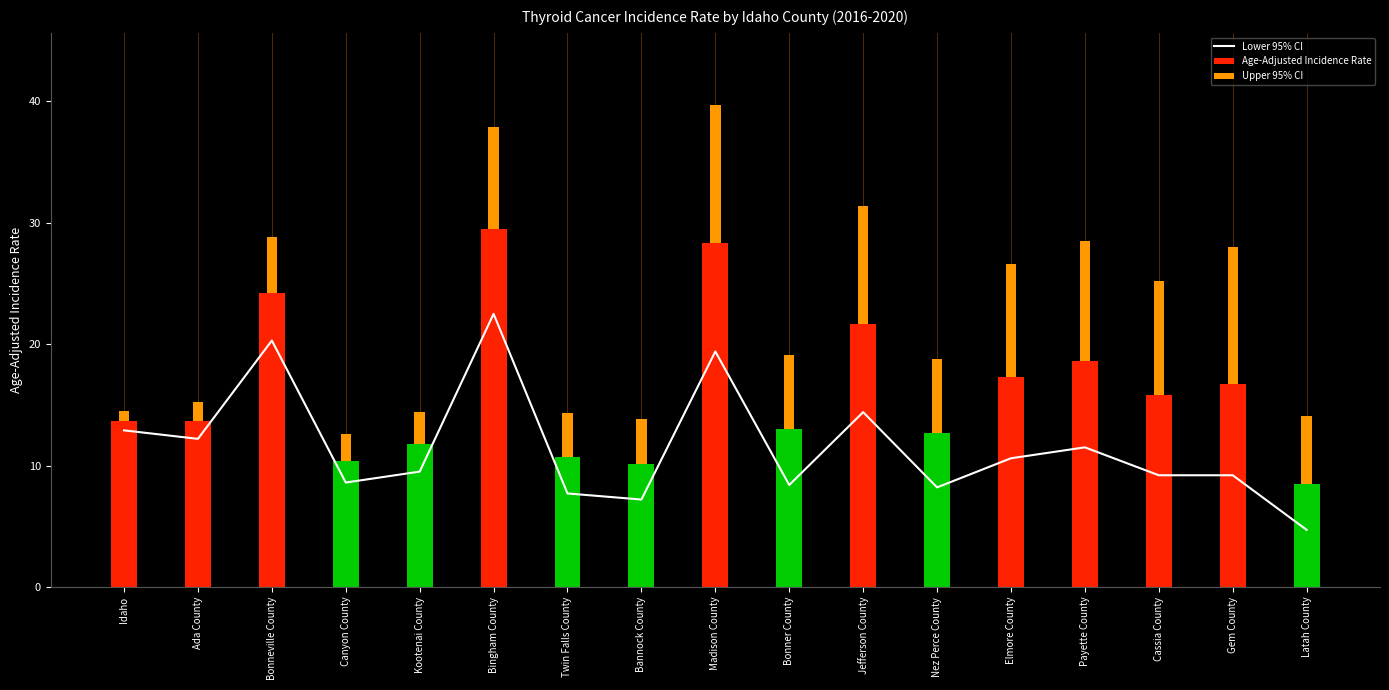

Read the Lower 95% CI value at Jefferson County.

14.4